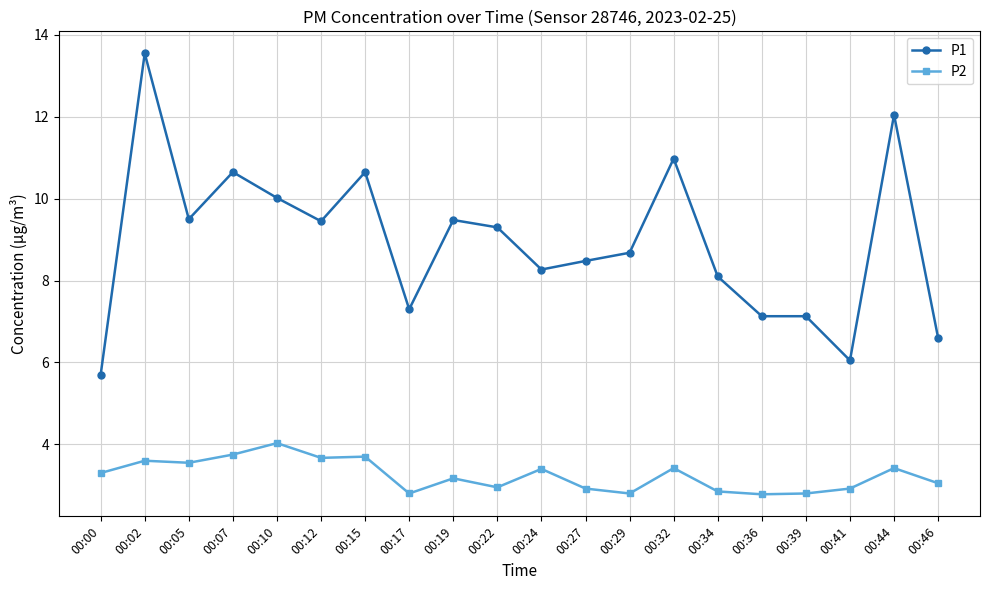

What is the average value of the P2 series?

3.2